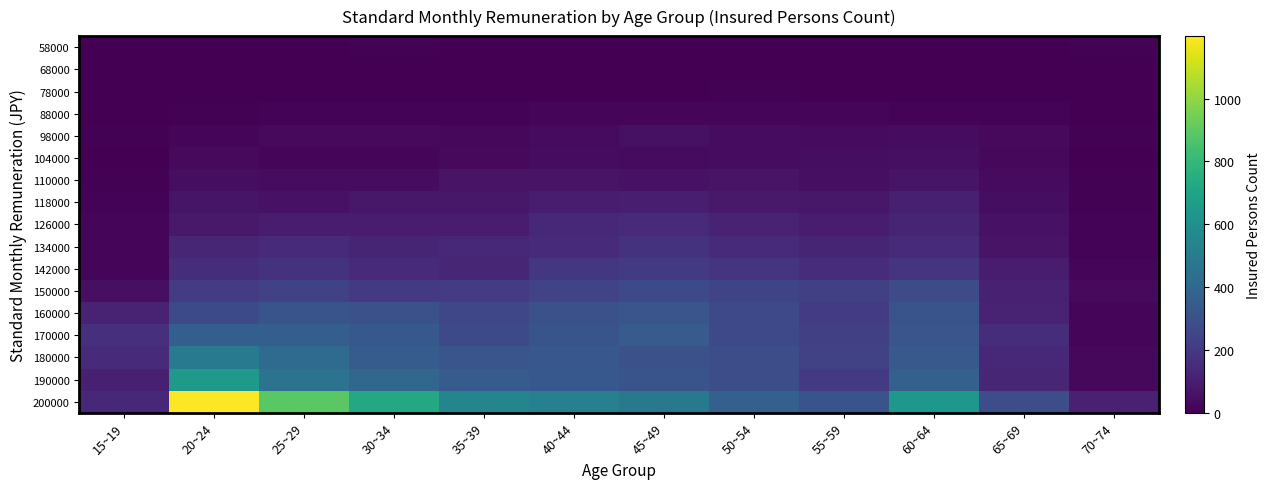

List the series in order of their peak value, lowest first.

68000, 58000, 78000, 88000, 104000, 98000, 110000, 118000, 126000, 134000, 142000, 150000, 160000, 170000, 180000, 190000, 200000